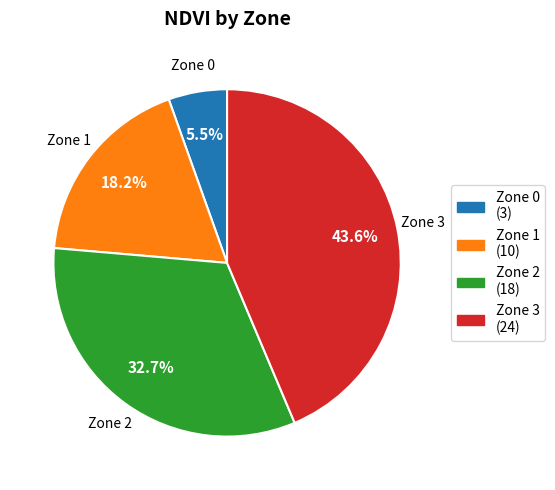

Which has a higher value, Zone 1 or Zone 3?

Zone 3